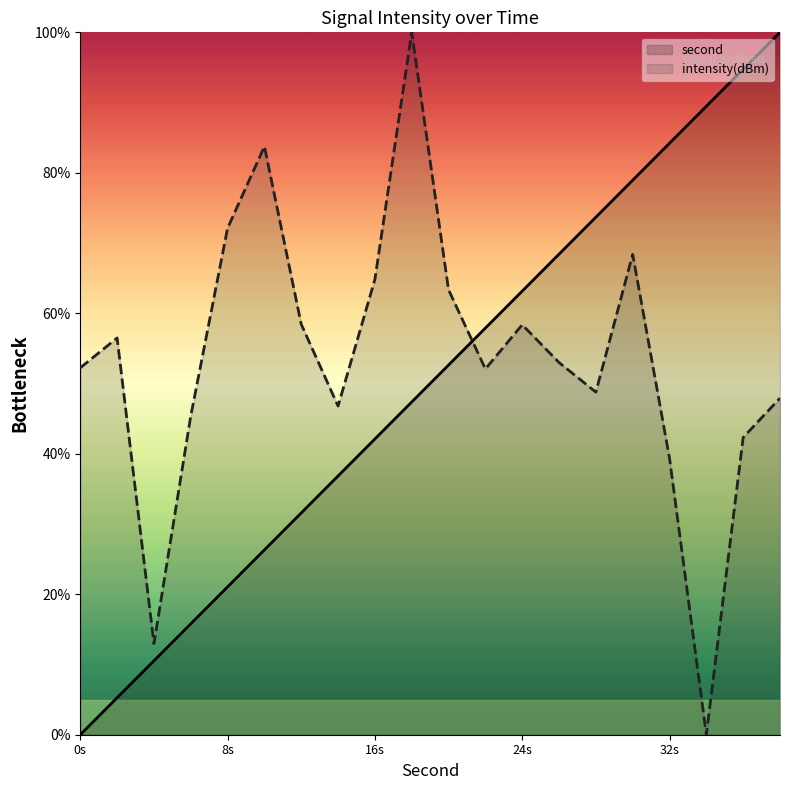

Does the chart display data point markers on the line(s)?

No